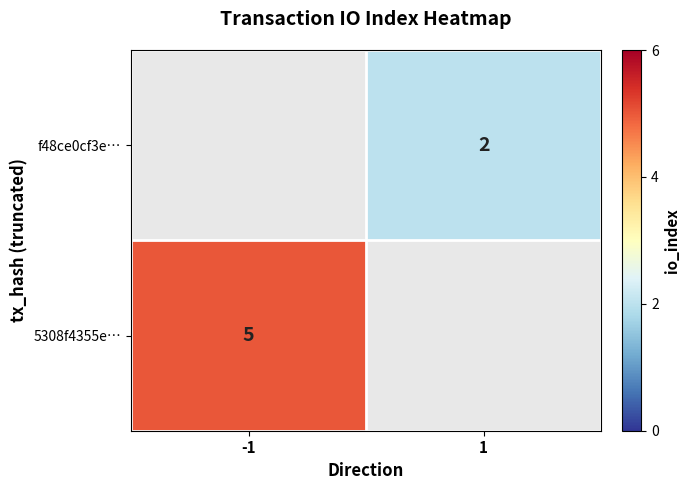

The value of 5308f4355e… at -1 is 3. True or false?

False